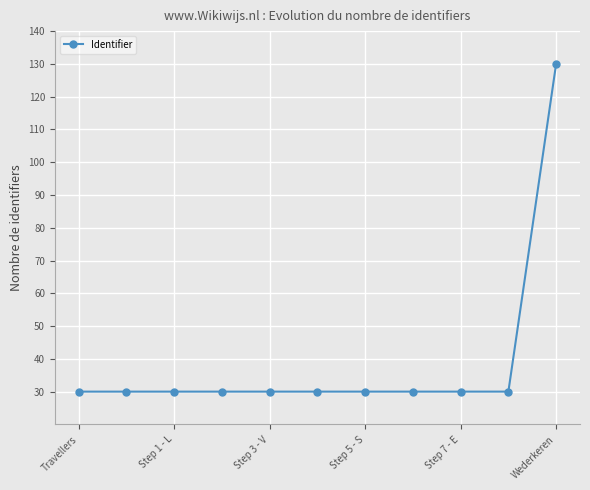

What is the value of the 11th point from the left?

130.0